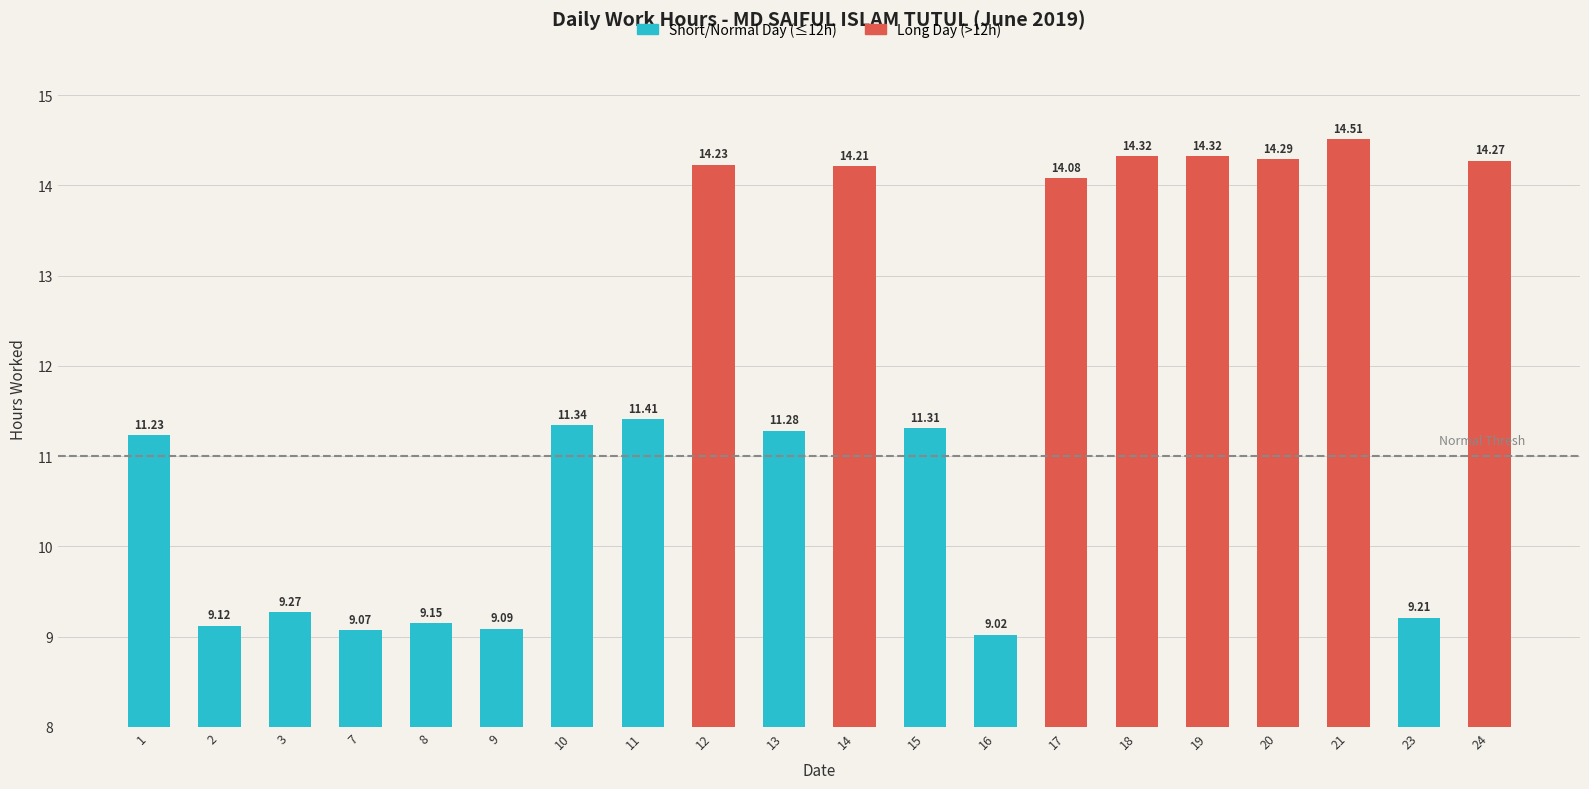

What is the ratio of the value at 20 to the value at 1?

1.3